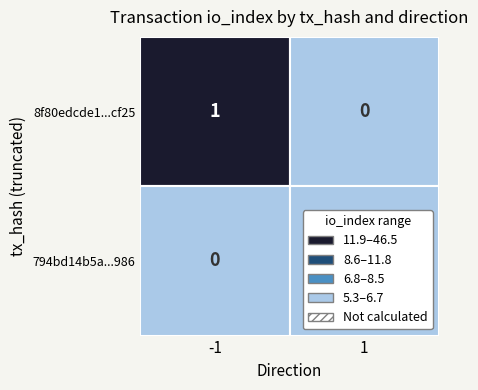

The 8f80edcde1cf1f68e10c3e722c9ac7369d6cf25 series shows 0 at 1. True or false?

False